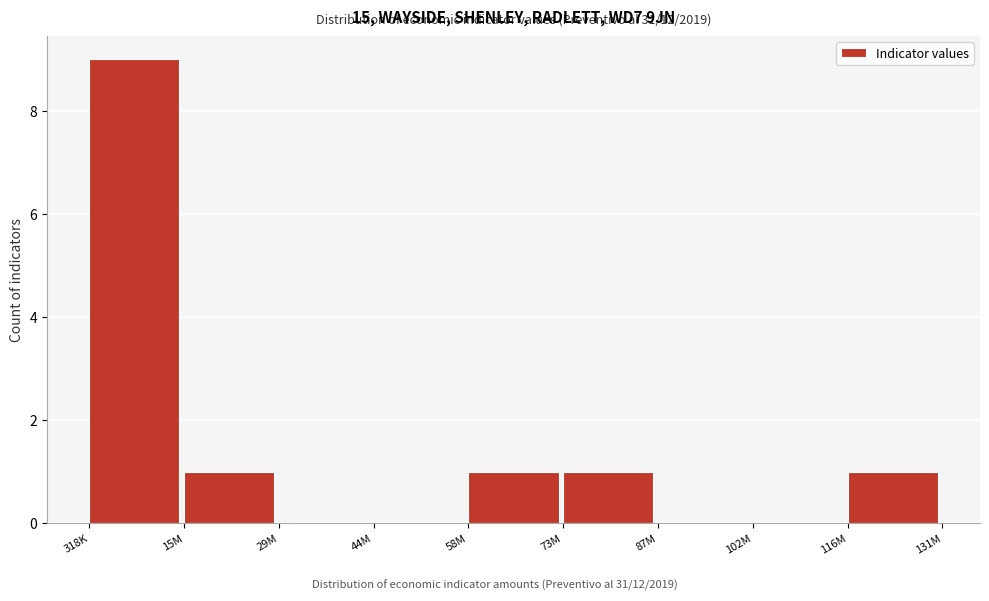

Reading left to right, extract all data points from this chart.

318K=9	15M=1	29M=0	44M=0	58M=1	73M=1	87M=0	102M=0	116M=1